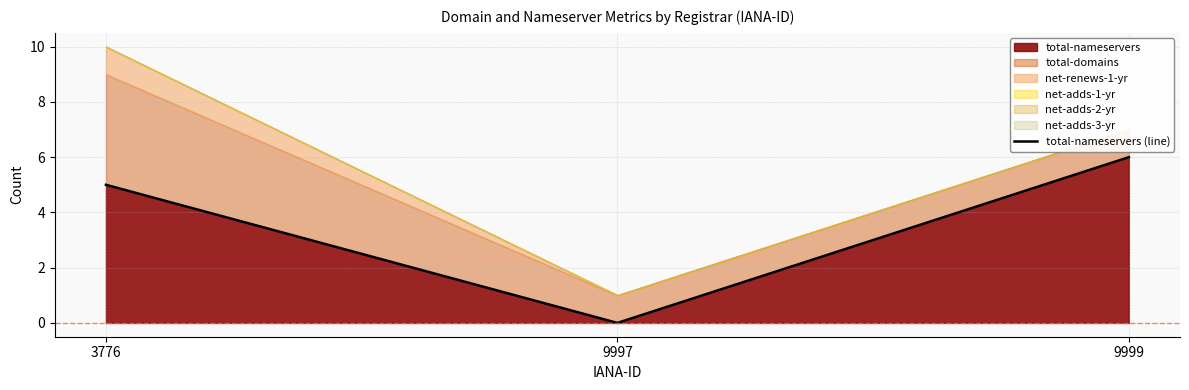

Reading left to right, extract all data points from this chart.

5	0	6